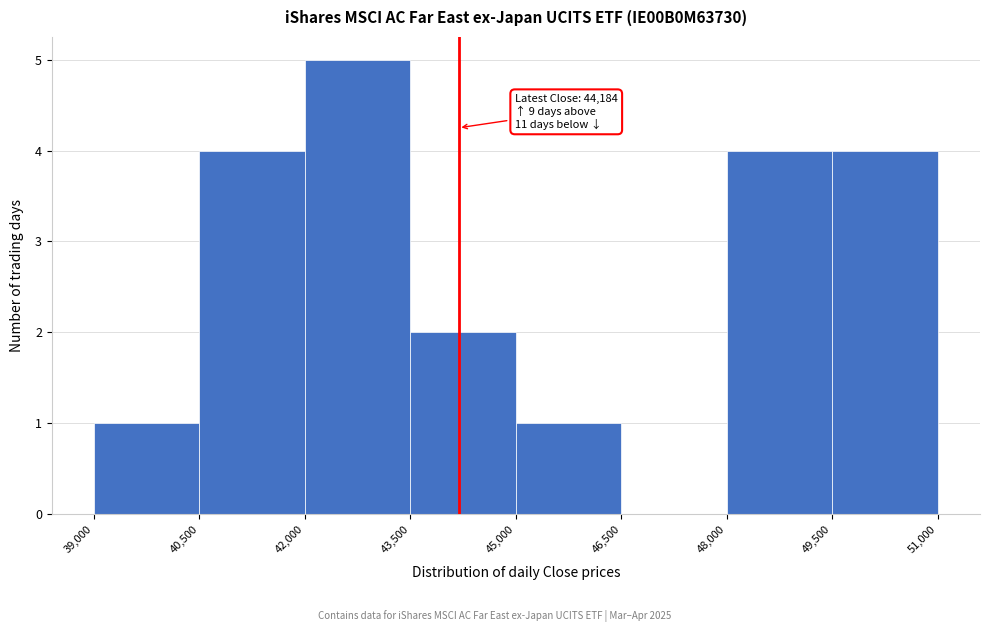

Over which range of the x-axis is the bar tallest?

42,000 to 43,500